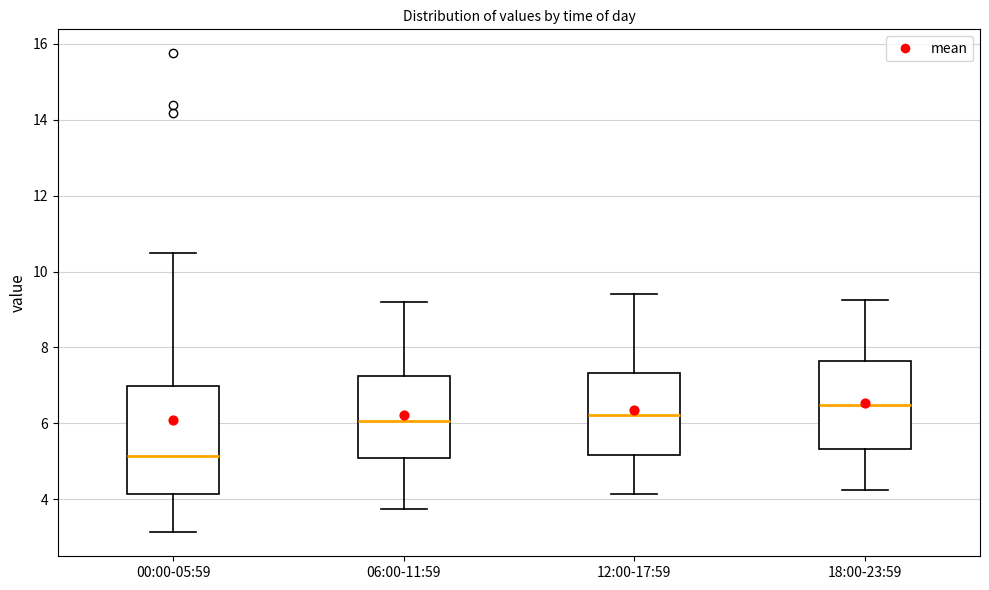

Where is the lower edge of the box for 18:00-23:59 on the y-axis? The values are not printed on the chart, so give them approximately, as read against the axis.

5.4